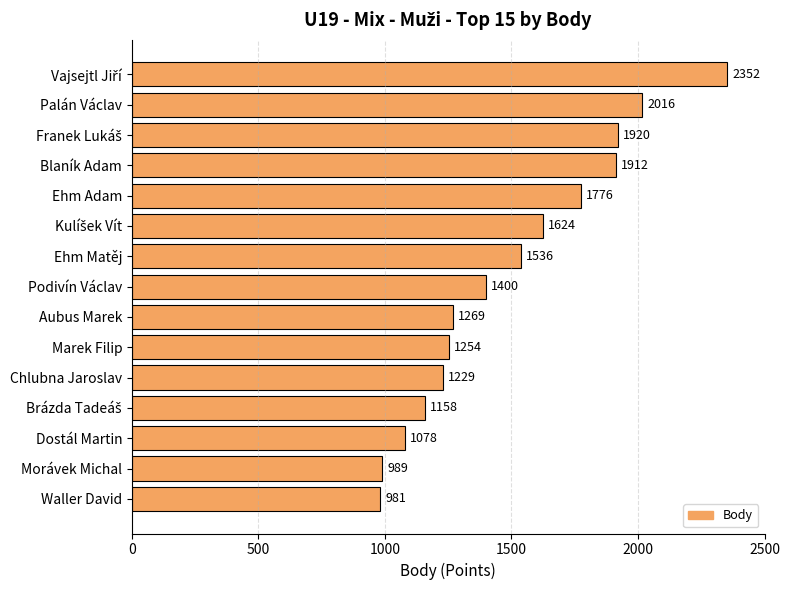

How many data points are less than 1400?

7